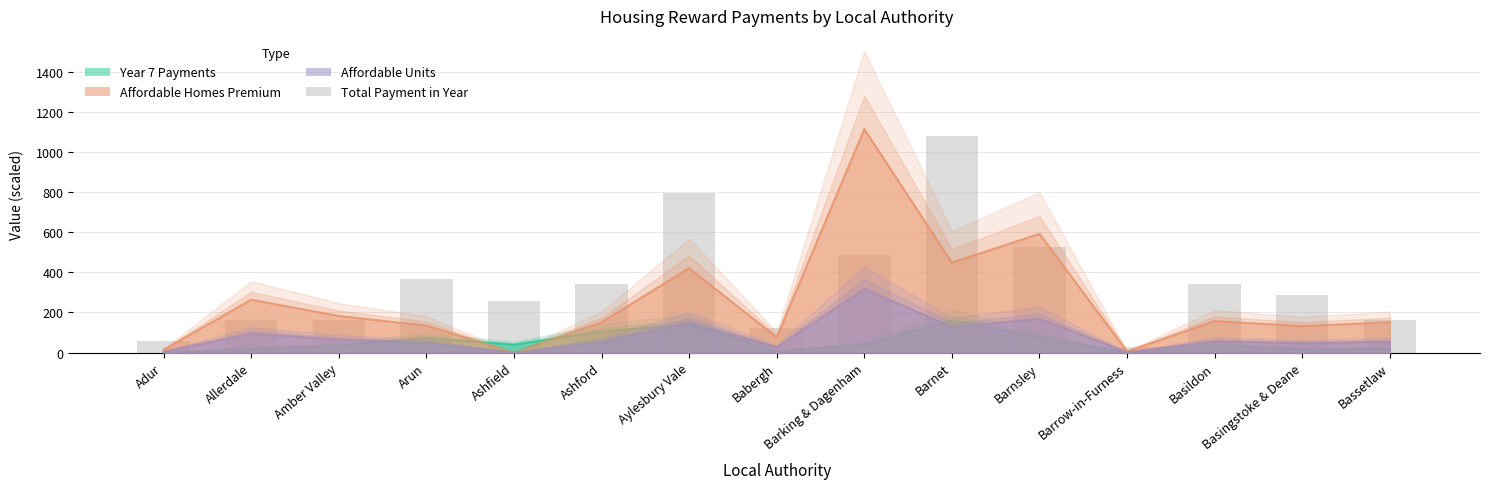

Where does the Affordable Homes Premium (×100) series first go above 151?

Allerdale